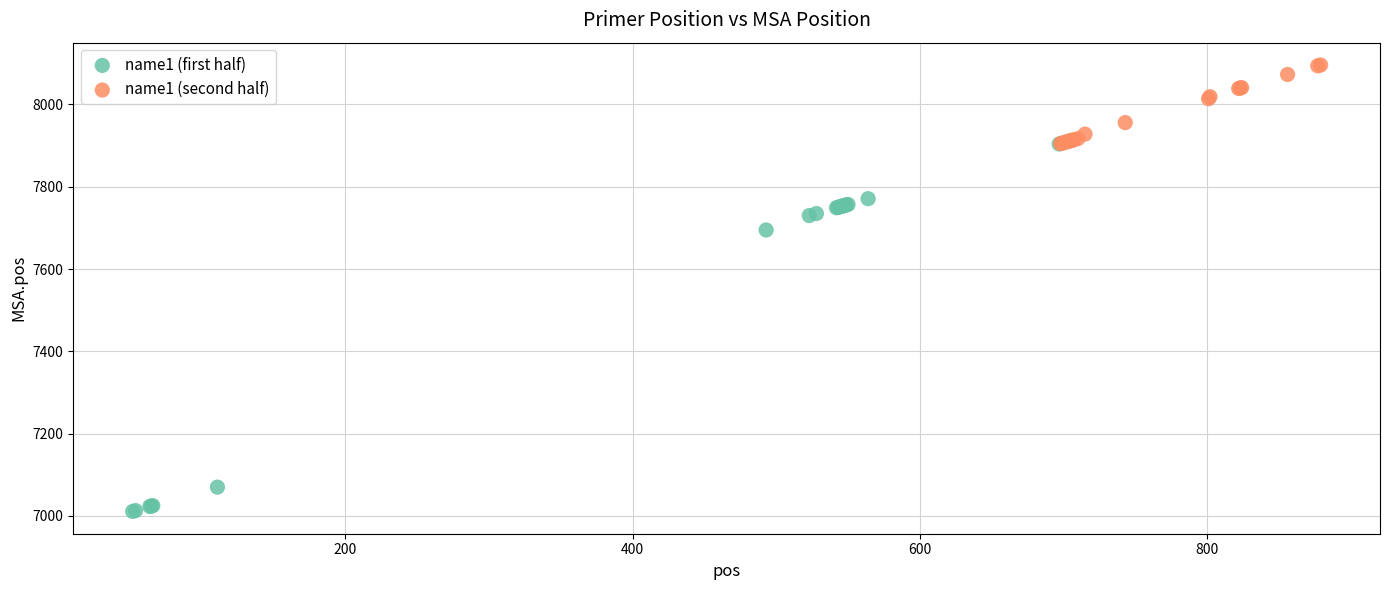

Which series contains the lowest Y value?

name1 (first half)